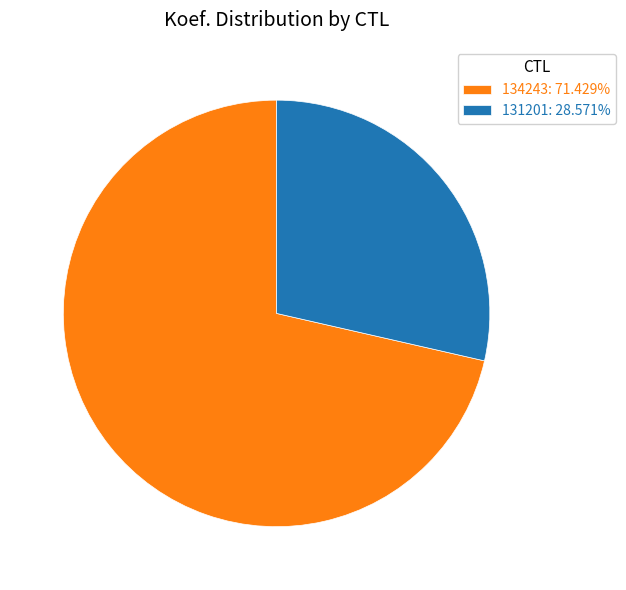

True or false: 134243 accounts for 71% of the total.

True